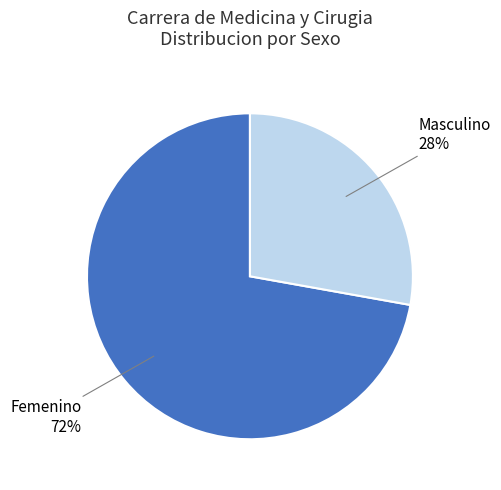

Does Masculino account for over 50% of the chart?

No